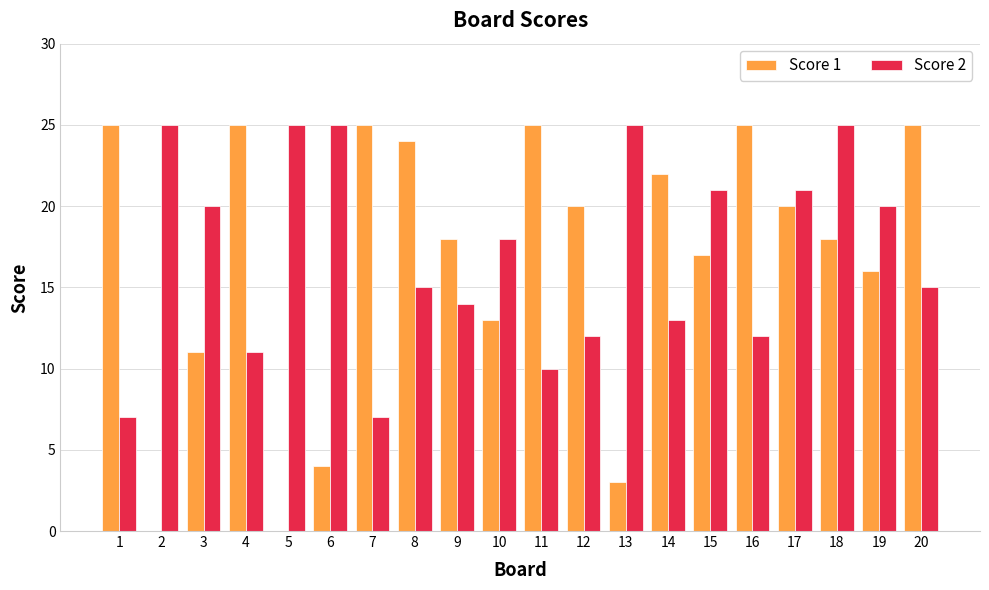

Which series has the widest spread of values?

Score 1